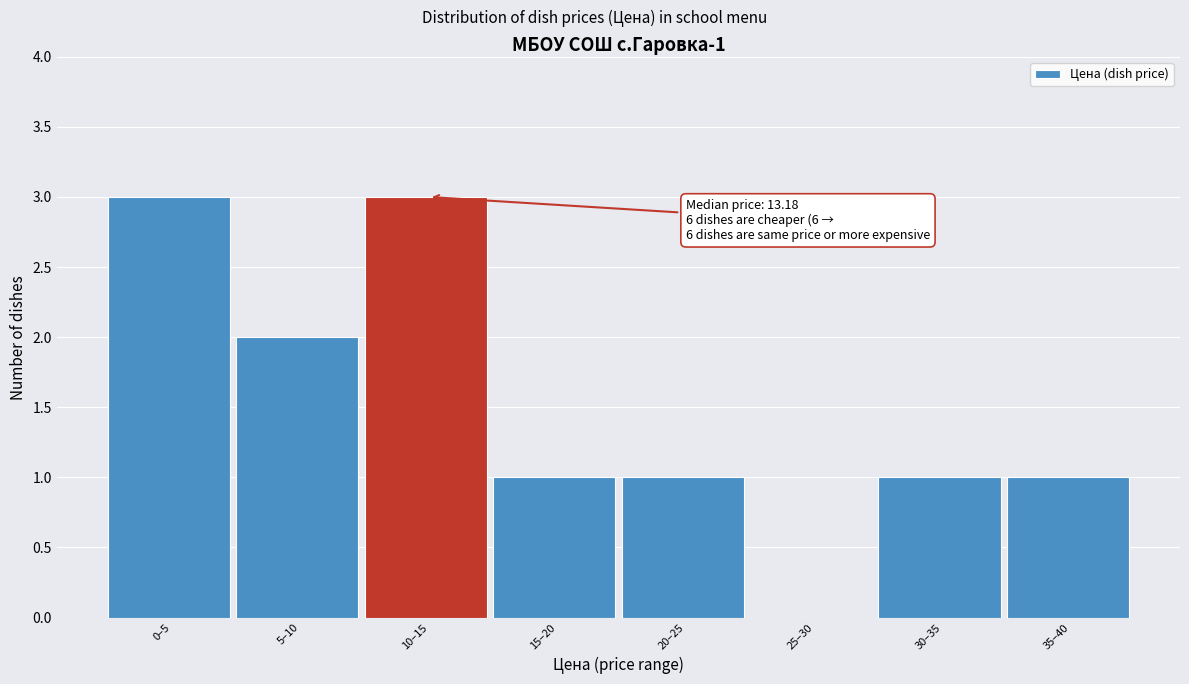

Reading right to left, extract all data points from this chart.

35–40=1	30–35=1	25–30=0	20–25=1	15–20=1	10–15=3	5–10=2	0–5=3